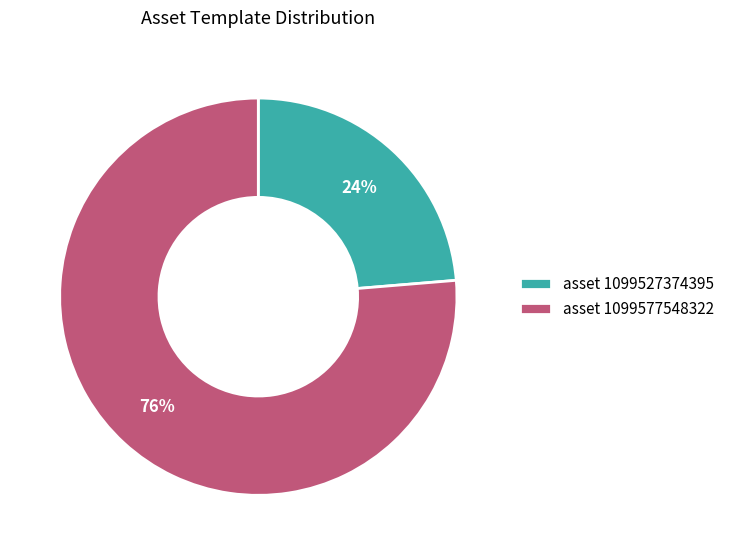

Combined, do asset 1099527374395 and asset 1099577548322 account for over 50%?

Yes